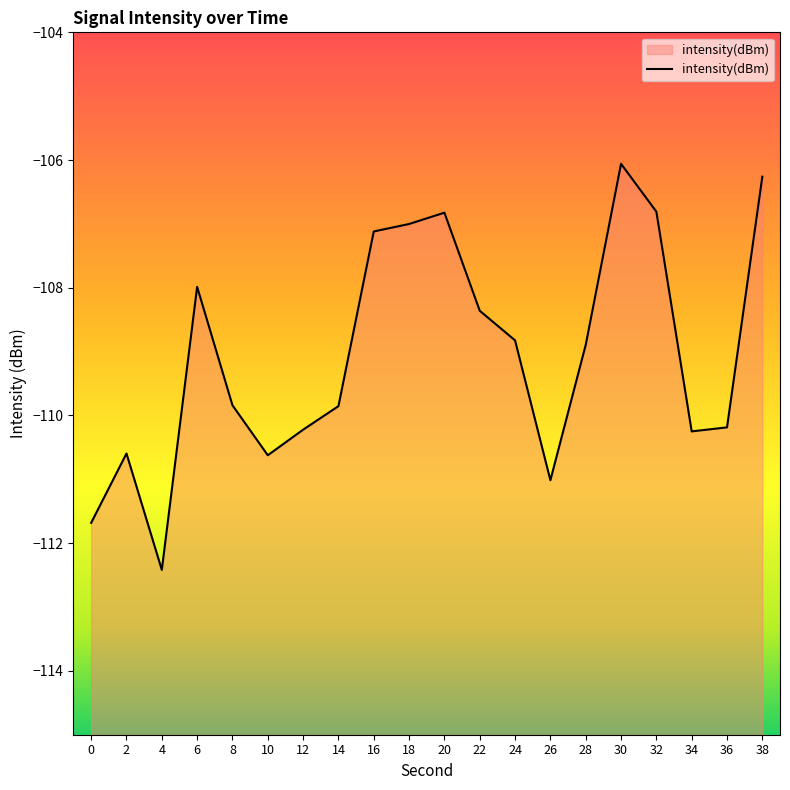

How many interior local valleys (lower than both neighbors) does the data have?

4